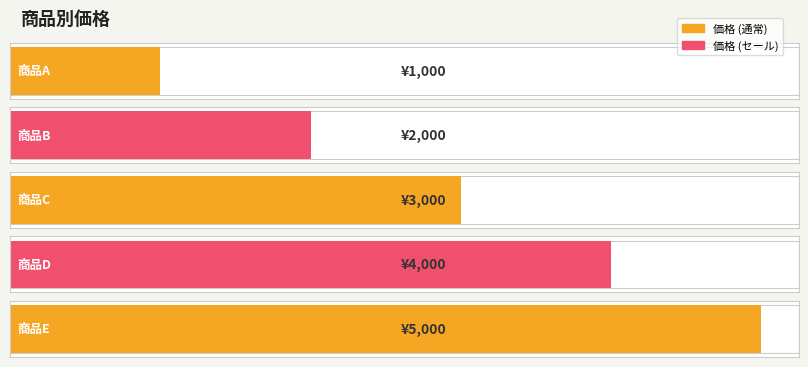

Read the value at 商品C.

3000